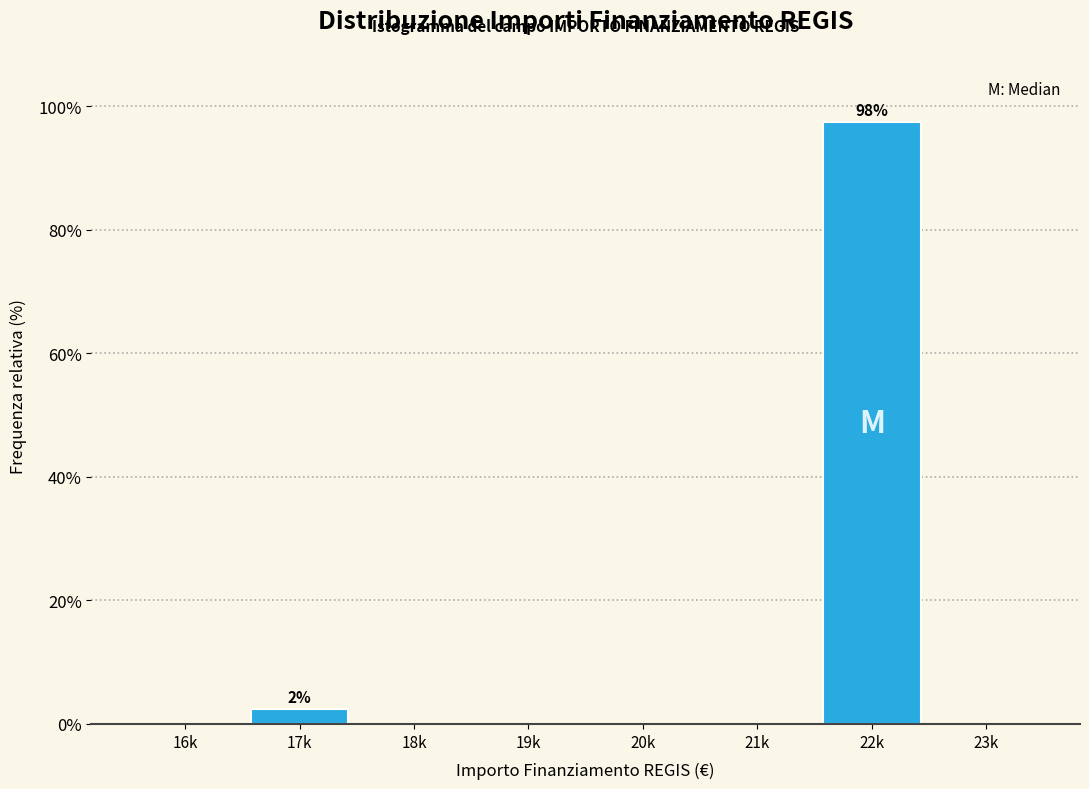

Reading left to right, list all the values displayed in this chart.

16k=0.0	17k=2.5	18k=0.0	19k=0.0	20k=0.0	21k=0.0	22k=97.5	23k=0.0